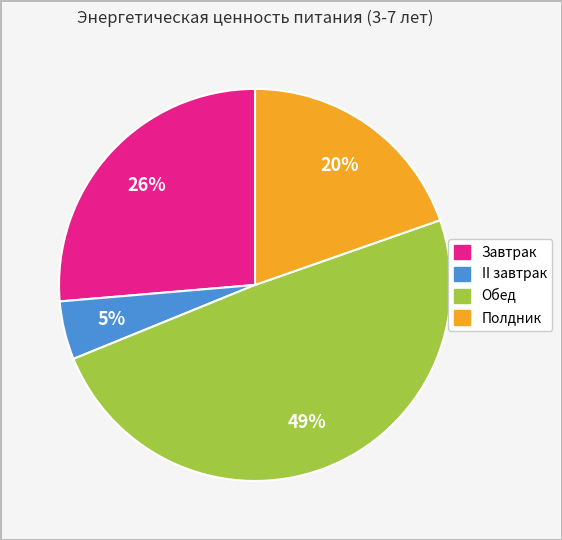

To the nearest percent, what is the average slice percentage?

25%